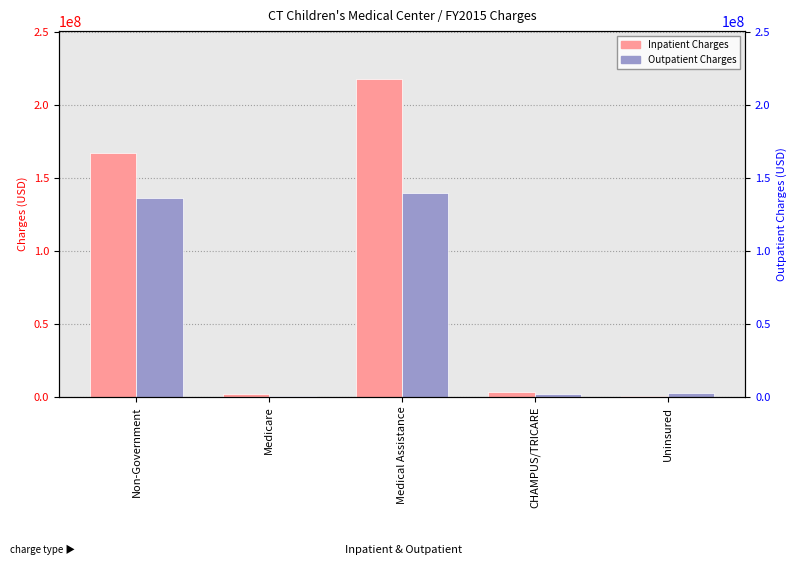

What is the smallest value displayed?

427046